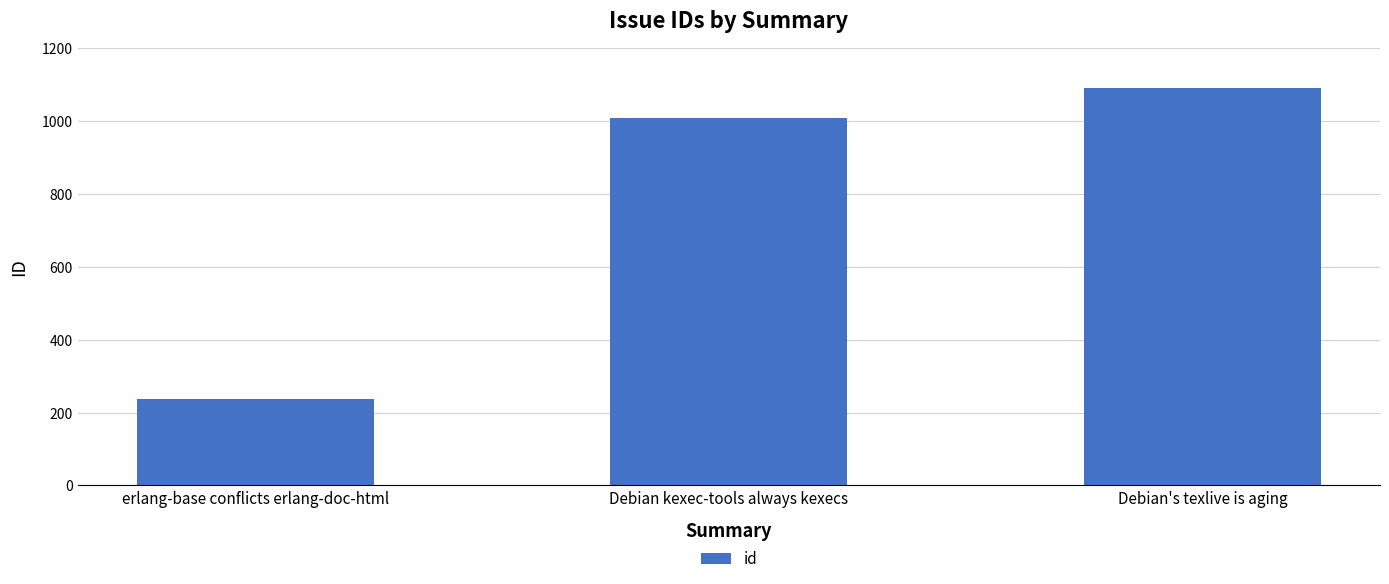

What value does the data have at Debian kexec-tools always kexecs?

1009